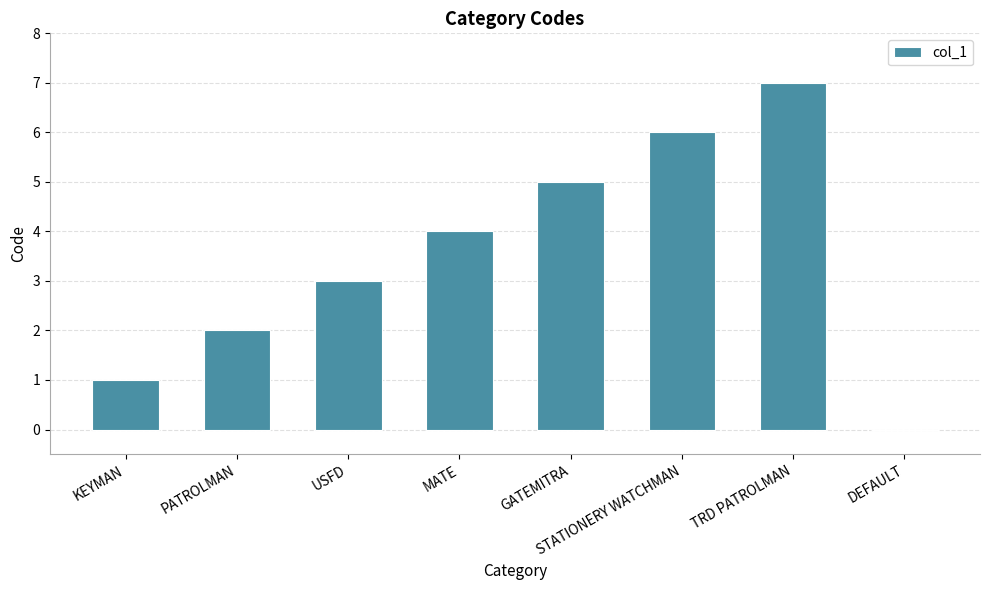

What is the maximum value shown in the chart?

7